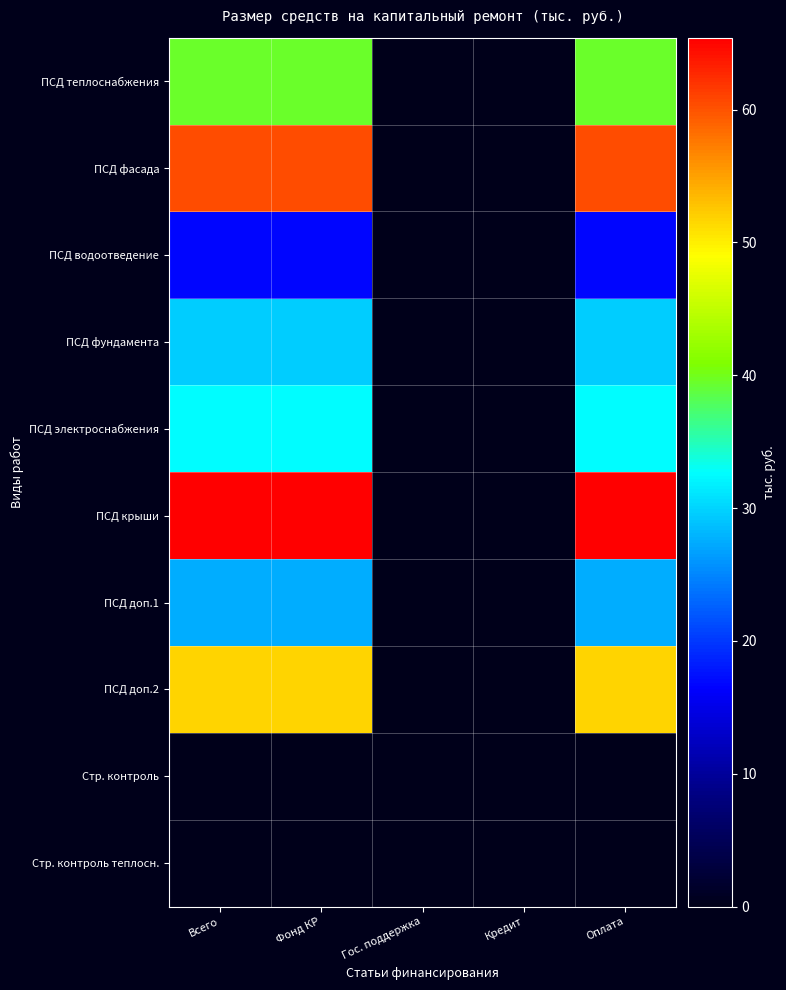

Reading left to right, list all the values displayed in this chart.

ПСД теплоснабжения: Всего=39.4	Фонд КР=39.4	Гос. поддержка=0.0	Кредит=0.0	Оплата=39.4
ПСД фасада: Всего=60.3	Фонд КР=60.3	Гос. поддержка=0.0	Кредит=0.0	Оплата=60.3
ПСД водоотведение: Всего=16.7	Фонд КР=16.7	Гос. поддержка=0.0	Кредит=0.0	Оплата=16.7
ПСД фундамента: Всего=29.5	Фонд КР=29.5	Гос. поддержка=0.0	Кредит=0.0	Оплата=29.5
ПСД электроснабжения: Всего=32.6	Фонд КР=32.6	Гос. поддержка=0.0	Кредит=0.0	Оплата=32.6
ПСД крыши: Всего=65.4	Фонд КР=65.4	Гос. поддержка=0.0	Кредит=0.0	Оплата=65.4
ПСД доп.1: Всего=27.5	Фонд КР=27.5	Гос. поддержка=0.0	Кредит=0.0	Оплата=27.5
ПСД доп.2: Всего=51.6	Фонд КР=51.6	Гос. поддержка=0.0	Кредит=0.0	Оплата=51.6
Стр. контроль: Всего=0.0	Фонд КР=0.0	Гос. поддержка=0.0	Кредит=0.0	Оплата=0.0
Стр. контроль теплосн.: Всего=0.0	Фонд КР=0.0	Гос. поддержка=0.0	Кредит=0.0	Оплата=0.0